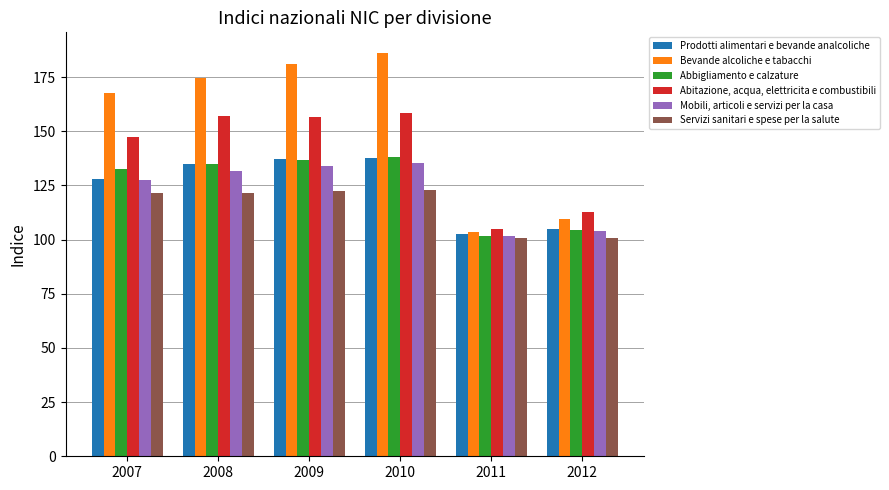

How many values in the Mobili, articoli e servizi per la casa series exceed 131?

3